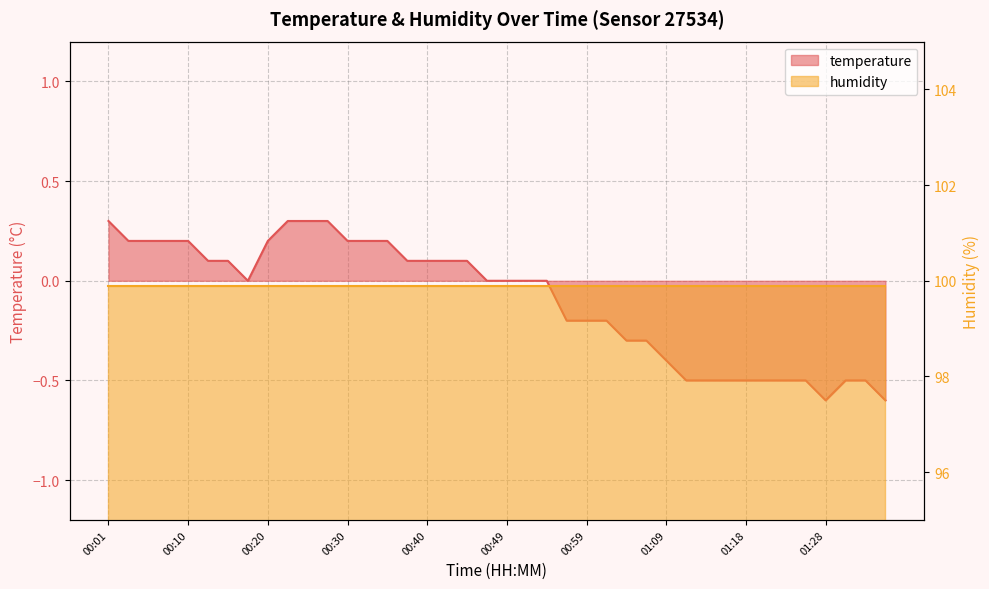

At which category does the data reach its first local valley?

00:18